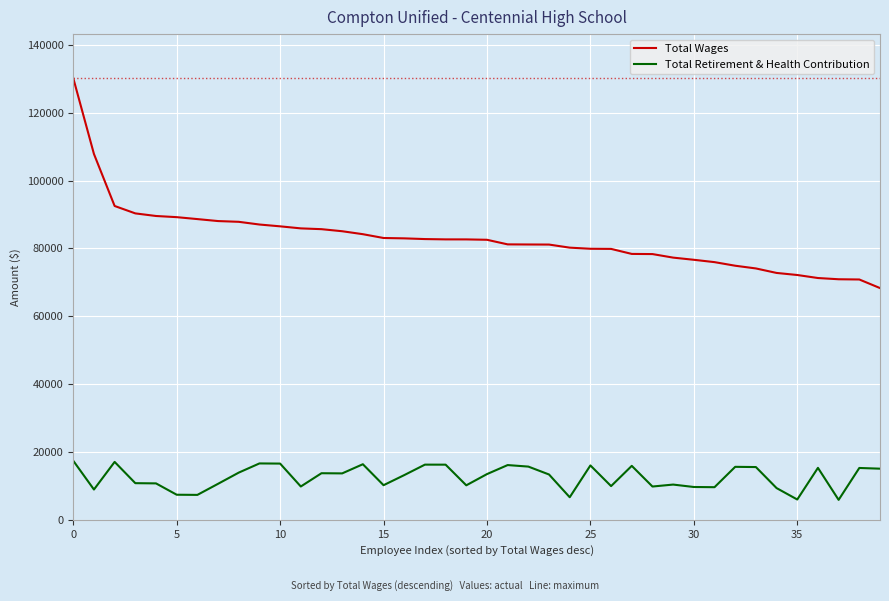

What is the lowest value of the Total Retirement & Health Contribution series?

5849